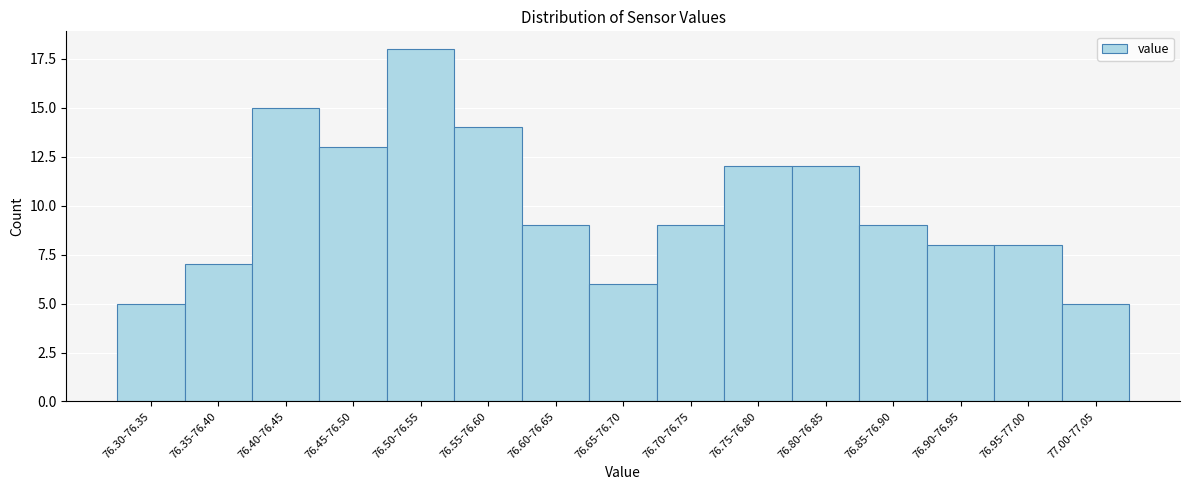

Reading left to right, transcribe all the data shown in this chart.

76.30-76.35=5	76.35-76.40=7	76.40-76.45=15	76.45-76.50=13	76.50-76.55=18	76.55-76.60=14	76.60-76.65=9	76.65-76.70=6	76.70-76.75=9	76.75-76.80=12	76.80-76.85=12	76.85-76.90=9	76.90-76.95=8	76.95-77.00=8	77.00-77.05=5